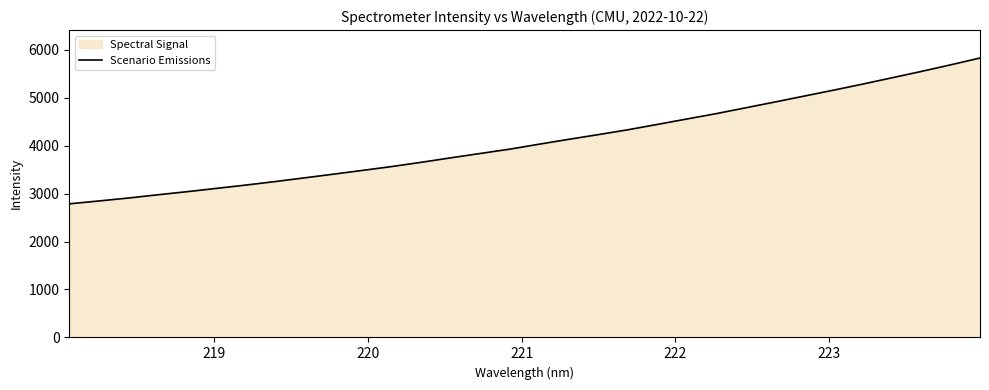

What is the maximum value shown in the chart?

5824.3